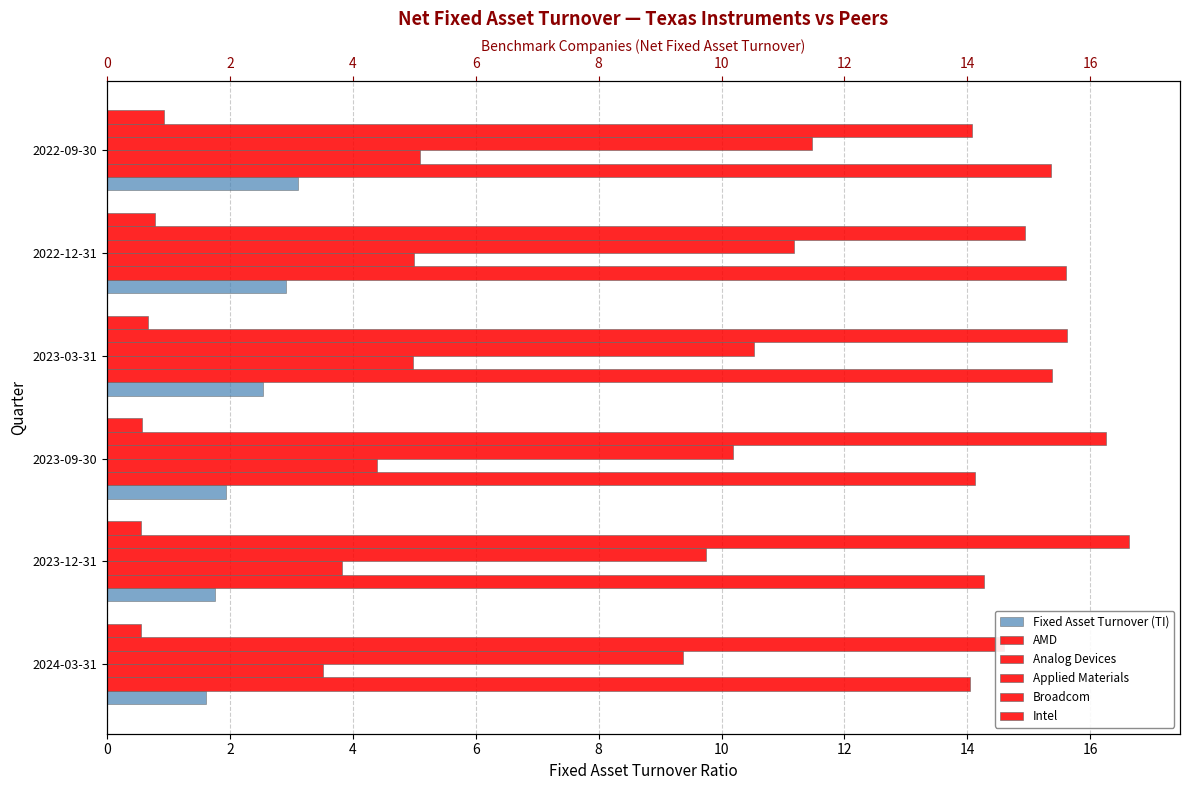

How many values in the AMD series are below 15?

3